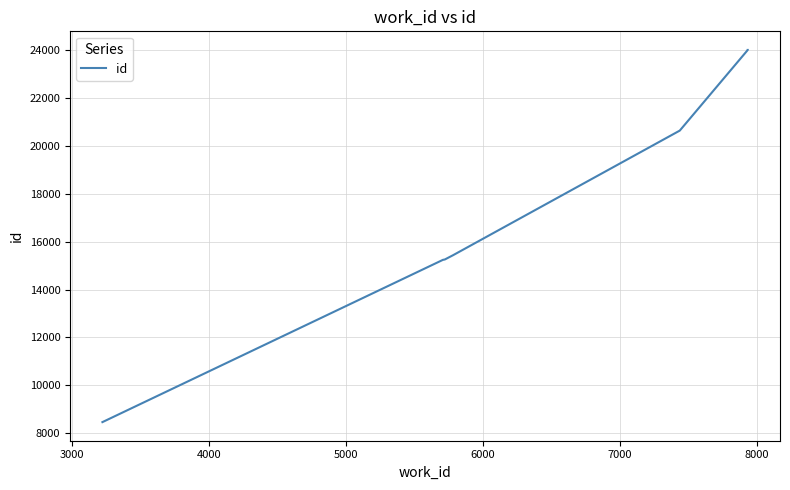

What is the minimum value shown in the chart?

8468